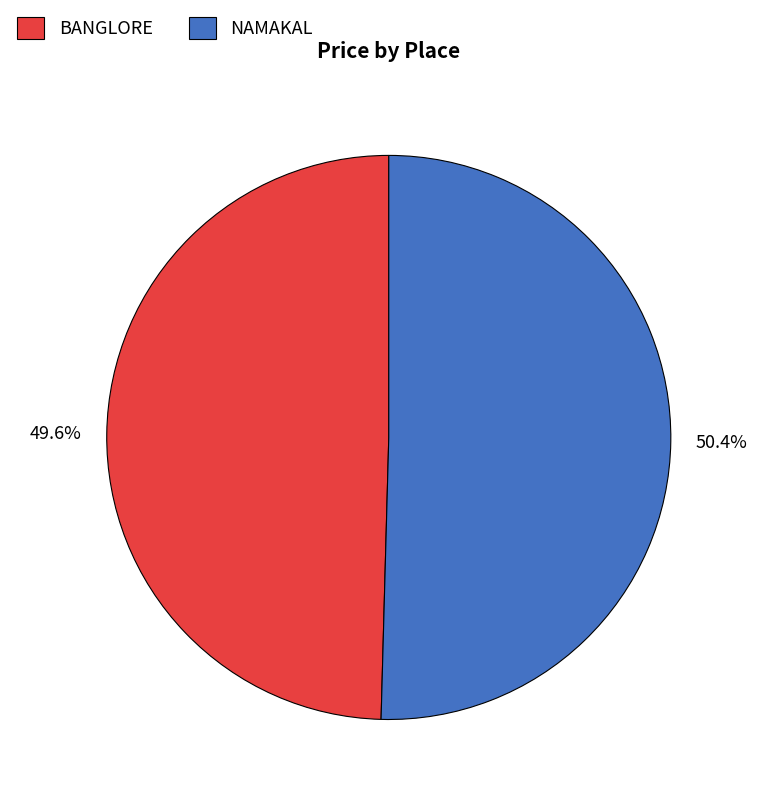

Which category has the biggest portion of the pie?

NAMAKAL